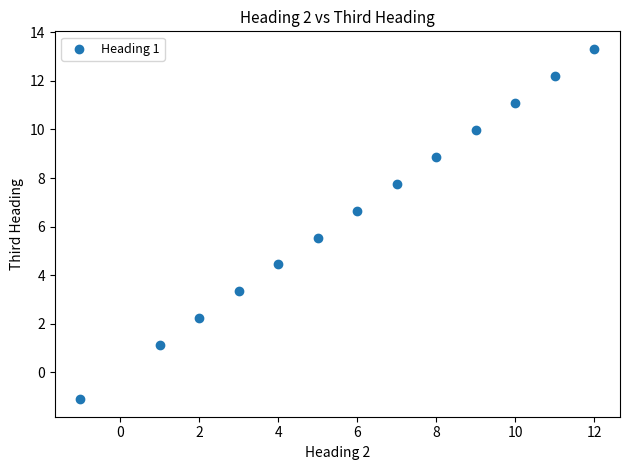

What is the range of X values (max minus min)?

13.0